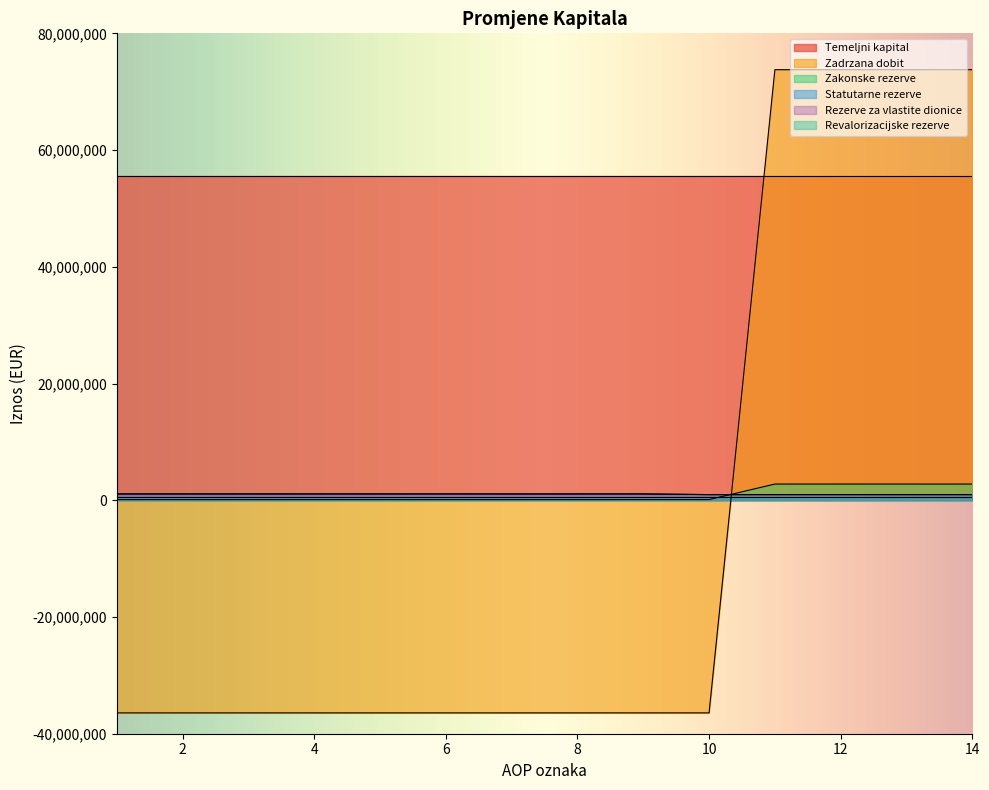

At how many categories does at least one series exceed 31117219?

4